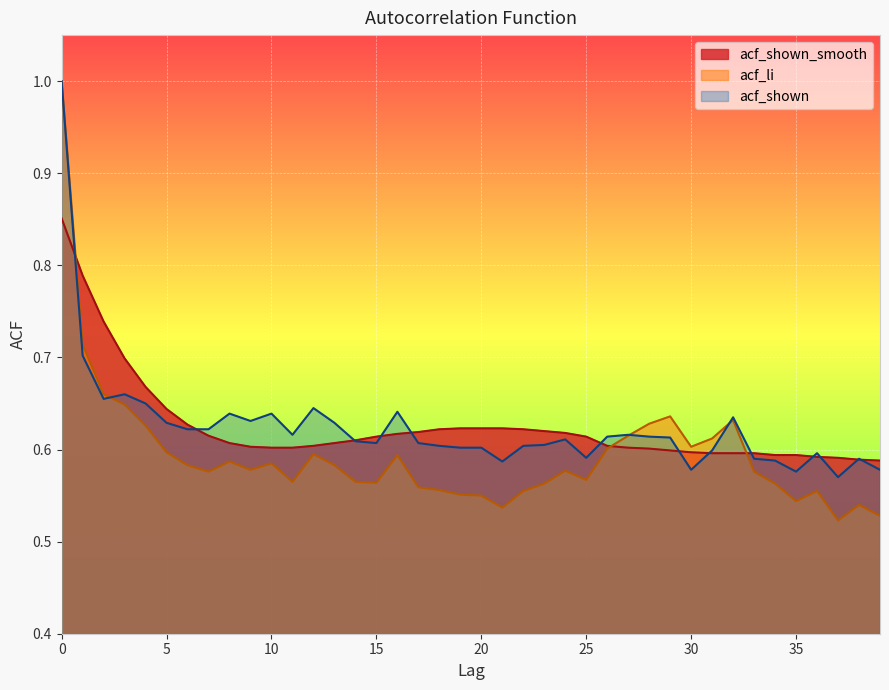

At which label does acf_shown_smooth reach its minimum?

39